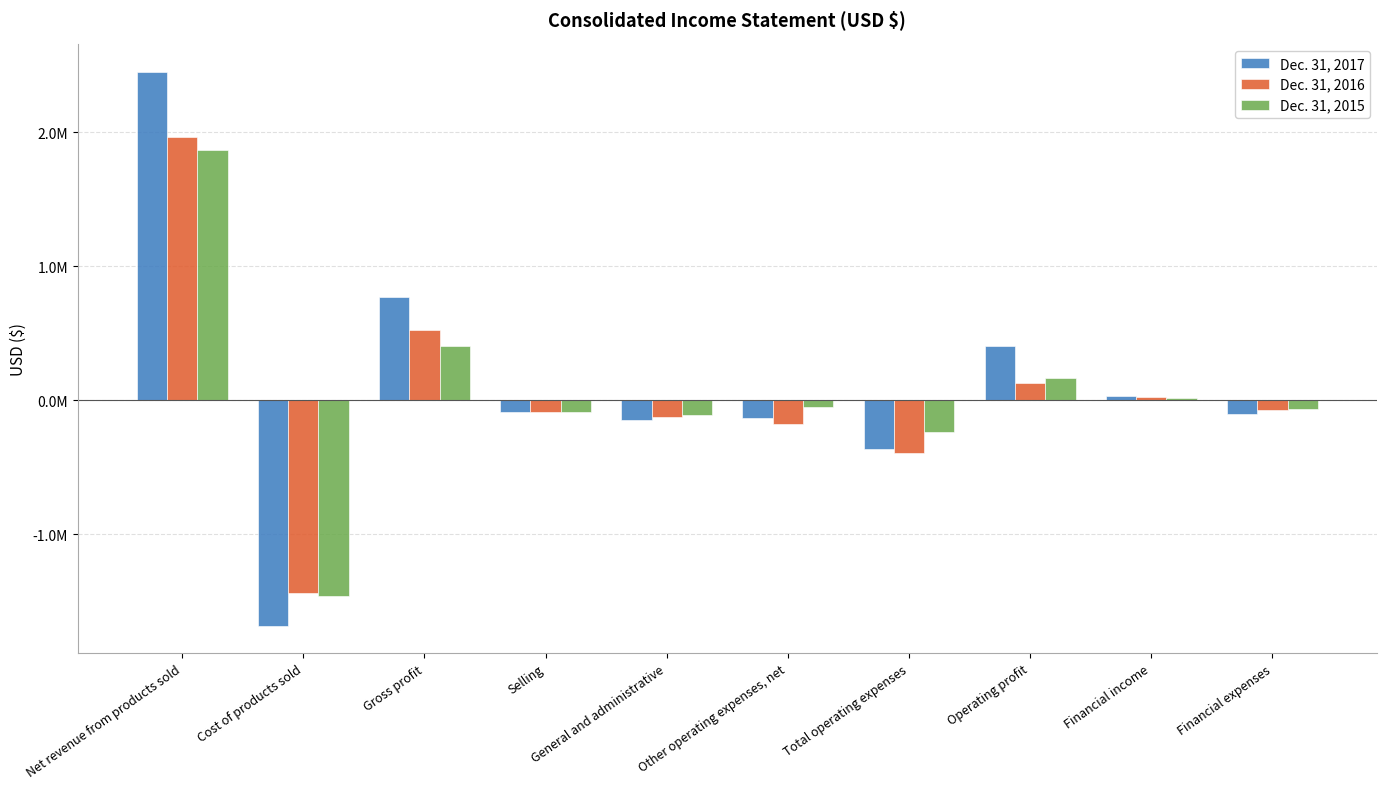

At Operating profit, list the series in order from largest to smallest.

Dec. 31, 2017, Dec. 31, 2015, Dec. 31, 2016